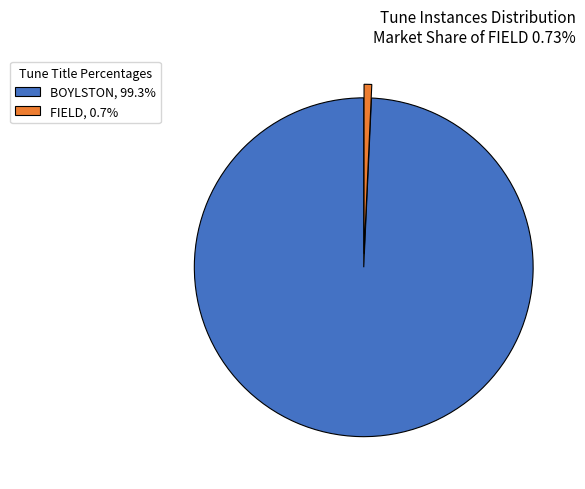

Do BOYLSTON, 99.3% and FIELD, 0.7% together represent more than half of the pie?

Yes